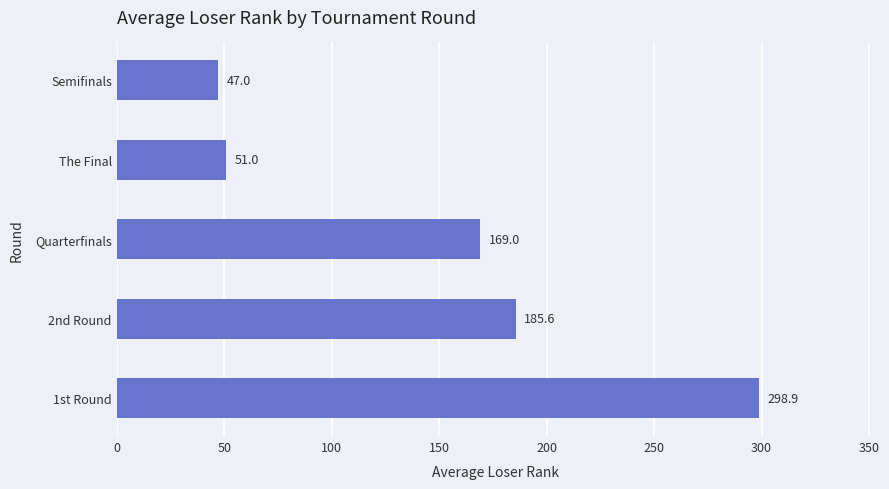

Rank the categories by value from lowest to highest.

Semifinals, The Final, Quarterfinals, 2nd Round, 1st Round